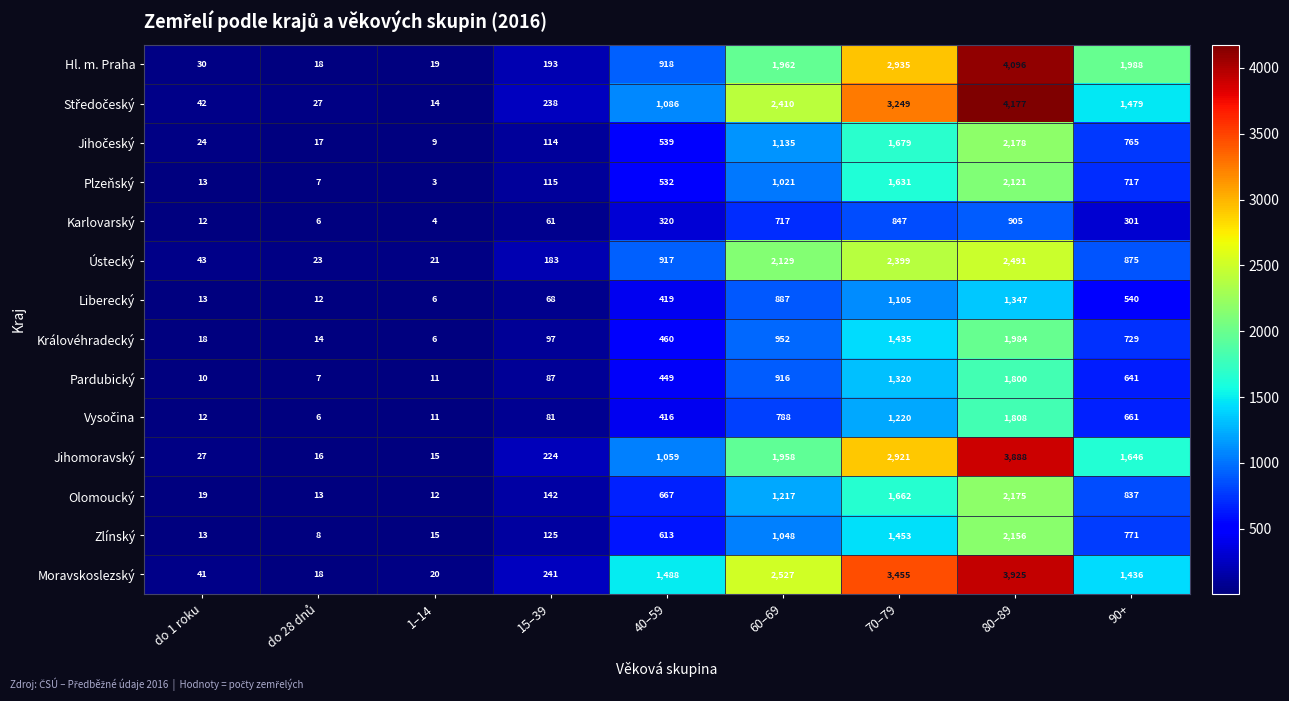

Is it true that Olomoucký equals 142 at 15–39?

True